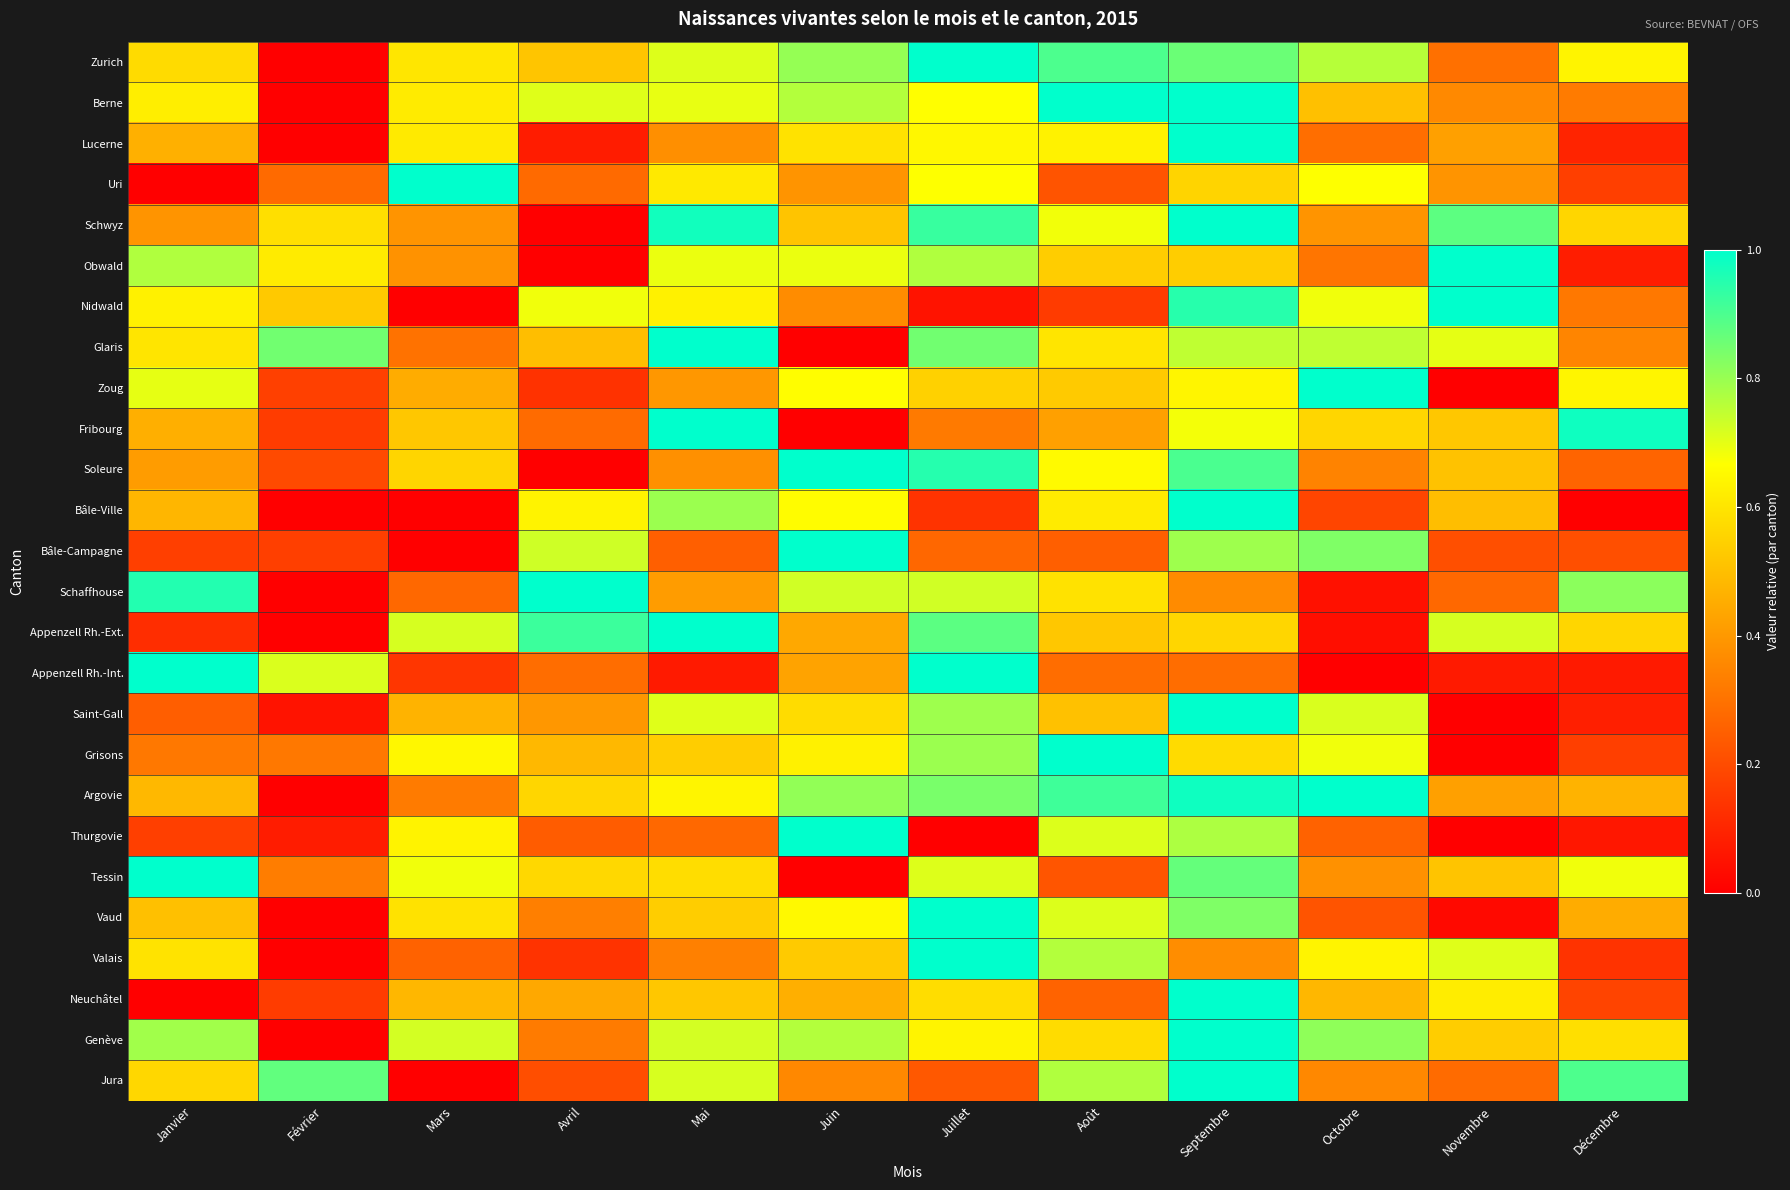

Reading left to right, transcribe all the data shown in this chart.

Zurich: Janvier=0.6	Février=0.0	Mars=0.6	Avril=0.5	Mai=0.7	Juin=0.8	Juillet=1.0	Août=0.9	Septembre=0.9	Octobre=0.8	Novembre=0.3	Décembre=0.6
Berne: Janvier=0.6	Février=0.0	Mars=0.6	Avril=0.7	Mai=0.7	Juin=0.8	Juillet=0.7	Août=1.0	Septembre=1.0	Octobre=0.5	Novembre=0.4	Décembre=0.3
Lucerne: Janvier=0.5	Février=0.0	Mars=0.6	Avril=0.1	Mai=0.4	Juin=0.6	Juillet=0.6	Août=0.6	Septembre=1.0	Octobre=0.3	Novembre=0.4	Décembre=0.1
Uri: Janvier=0.0	Février=0.3	Mars=1.0	Avril=0.3	Mai=0.6	Juin=0.4	Juillet=0.7	Août=0.2	Septembre=0.6	Octobre=0.7	Novembre=0.4	Décembre=0.2
Schwyz: Janvier=0.4	Février=0.6	Mars=0.4	Avril=0.0	Mai=1.0	Juin=0.5	Juillet=0.9	Août=0.7	Septembre=1.0	Octobre=0.4	Novembre=0.9	Décembre=0.6
Obwald: Janvier=0.8	Février=0.6	Mars=0.4	Avril=0.0	Mai=0.7	Juin=0.7	Juillet=0.8	Août=0.5	Septembre=0.5	Octobre=0.3	Novembre=1.0	Décembre=0.1
Nidwald: Janvier=0.6	Février=0.5	Mars=0.0	Avril=0.7	Mai=0.6	Juin=0.4	Juillet=0.1	Août=0.2	Septembre=0.9	Octobre=0.7	Novembre=1.0	Décembre=0.3
Glaris: Janvier=0.6	Février=0.8	Mars=0.3	Avril=0.5	Mai=1.0	Juin=0.0	Juillet=0.8	Août=0.6	Septembre=0.7	Octobre=0.7	Novembre=0.7	Décembre=0.3
Zoug: Janvier=0.7	Février=0.2	Mars=0.5	Avril=0.1	Mai=0.4	Juin=0.7	Juillet=0.5	Août=0.5	Septembre=0.6	Octobre=1.0	Novembre=0.0	Décembre=0.6
Fribourg: Janvier=0.5	Février=0.2	Mars=0.5	Avril=0.3	Mai=1.0	Juin=0.0	Juillet=0.3	Août=0.4	Septembre=0.7	Octobre=0.6	Novembre=0.5	Décembre=1.0
Soleure: Janvier=0.4	Février=0.2	Mars=0.6	Avril=0.0	Mai=0.4	Juin=1.0	Juillet=1.0	Août=0.7	Septembre=0.9	Octobre=0.3	Novembre=0.5	Décembre=0.3
Bâle-Ville: Janvier=0.5	Février=0.0	Mars=0.0	Avril=0.6	Mai=0.8	Juin=0.7	Juillet=0.1	Août=0.6	Septembre=1.0	Octobre=0.2	Novembre=0.5	Décembre=0.0
Bâle-Campagne: Janvier=0.2	Février=0.2	Mars=0.0	Avril=0.7	Mai=0.2	Juin=1.0	Juillet=0.3	Août=0.2	Septembre=0.8	Octobre=0.8	Novembre=0.2	Décembre=0.2
Schaffhouse: Janvier=1.0	Février=0.0	Mars=0.3	Avril=1.0	Mai=0.4	Juin=0.7	Juillet=0.7	Août=0.6	Septembre=0.4	Octobre=0.0	Novembre=0.3	Décembre=0.8
Appenzell Rh.-Ext.: Janvier=0.1	Février=0.0	Mars=0.7	Avril=0.9	Mai=1.0	Juin=0.4	Juillet=0.9	Août=0.5	Septembre=0.6	Octobre=0.0	Novembre=0.7	Décembre=0.6
Appenzell Rh.-Int.: Janvier=1.0	Février=0.7	Mars=0.1	Avril=0.3	Mai=0.1	Juin=0.4	Juillet=1.0	Août=0.3	Septembre=0.3	Octobre=0.0	Novembre=0.1	Décembre=0.1
Saint-Gall: Janvier=0.2	Février=0.1	Mars=0.5	Avril=0.4	Mai=0.7	Juin=0.6	Juillet=0.8	Août=0.5	Septembre=1.0	Octobre=0.7	Novembre=0.0	Décembre=0.1
Grisons: Janvier=0.3	Février=0.3	Mars=0.6	Avril=0.5	Mai=0.5	Juin=0.6	Juillet=0.8	Août=1.0	Septembre=0.6	Octobre=0.7	Novembre=0.0	Décembre=0.2
Argovie: Janvier=0.5	Février=0.0	Mars=0.3	Avril=0.6	Mai=0.6	Juin=0.8	Juillet=0.8	Août=0.9	Septembre=1.0	Octobre=1.0	Novembre=0.4	Décembre=0.5
Thurgovie: Janvier=0.2	Février=0.1	Mars=0.6	Avril=0.2	Mai=0.3	Juin=1.0	Juillet=0.0	Août=0.7	Septembre=0.8	Octobre=0.3	Novembre=0.0	Décembre=0.1
Tessin: Janvier=1.0	Février=0.3	Mars=0.7	Avril=0.6	Mai=0.6	Juin=0.0	Juillet=0.7	Août=0.2	Septembre=0.9	Octobre=0.4	Novembre=0.5	Décembre=0.7
Vaud: Janvier=0.5	Février=0.0	Mars=0.6	Avril=0.3	Mai=0.5	Juin=0.7	Juillet=1.0	Août=0.7	Septembre=0.8	Octobre=0.2	Novembre=0.0	Décembre=0.4
Valais: Janvier=0.6	Février=0.0	Mars=0.3	Avril=0.1	Mai=0.3	Juin=0.5	Juillet=1.0	Août=0.8	Septembre=0.4	Octobre=0.6	Novembre=0.7	Décembre=0.1
Neuchâtel: Janvier=0.0	Février=0.2	Mars=0.5	Avril=0.4	Mai=0.5	Juin=0.5	Juillet=0.6	Août=0.3	Septembre=1.0	Octobre=0.5	Novembre=0.6	Décembre=0.2
Genève: Janvier=0.8	Février=0.0	Mars=0.7	Avril=0.3	Mai=0.7	Juin=0.8	Juillet=0.6	Août=0.6	Septembre=1.0	Octobre=0.8	Novembre=0.5	Décembre=0.6
Jura: Janvier=0.6	Février=0.9	Mars=0.0	Avril=0.2	Mai=0.7	Juin=0.4	Juillet=0.2	Août=0.8	Septembre=1.0	Octobre=0.4	Novembre=0.3	Décembre=0.9